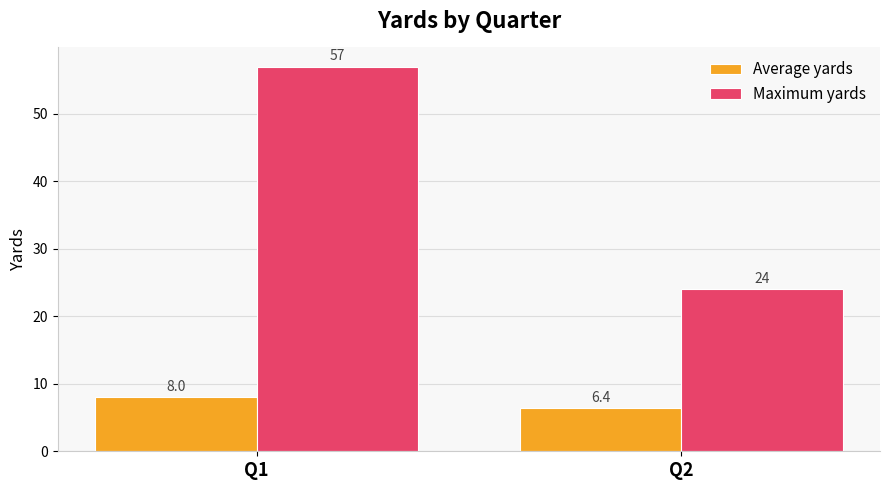

True or false: Average yards has a value of 10.9 at Q2.

False